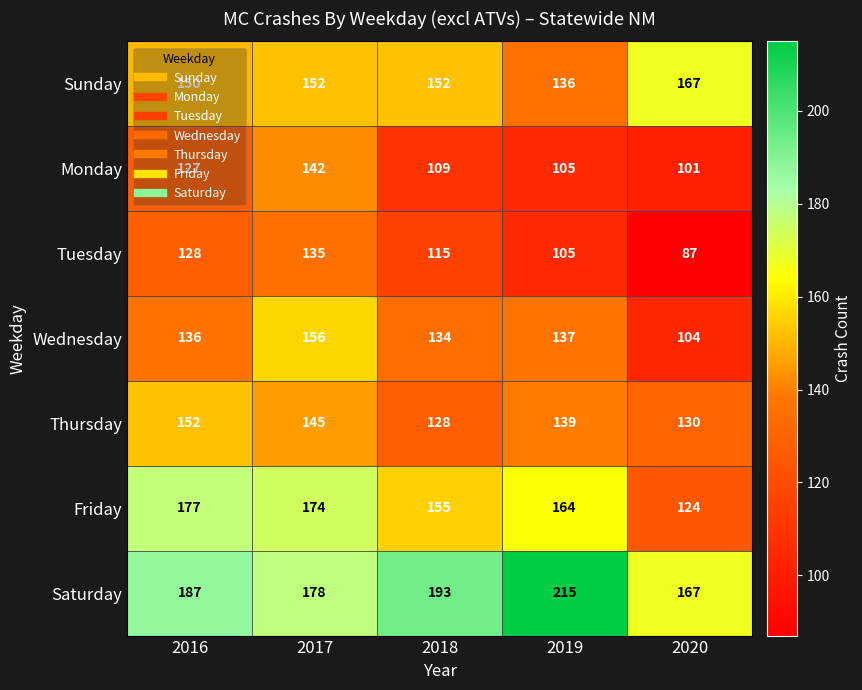

At which category does the chart reach its minimum across all series?

2020